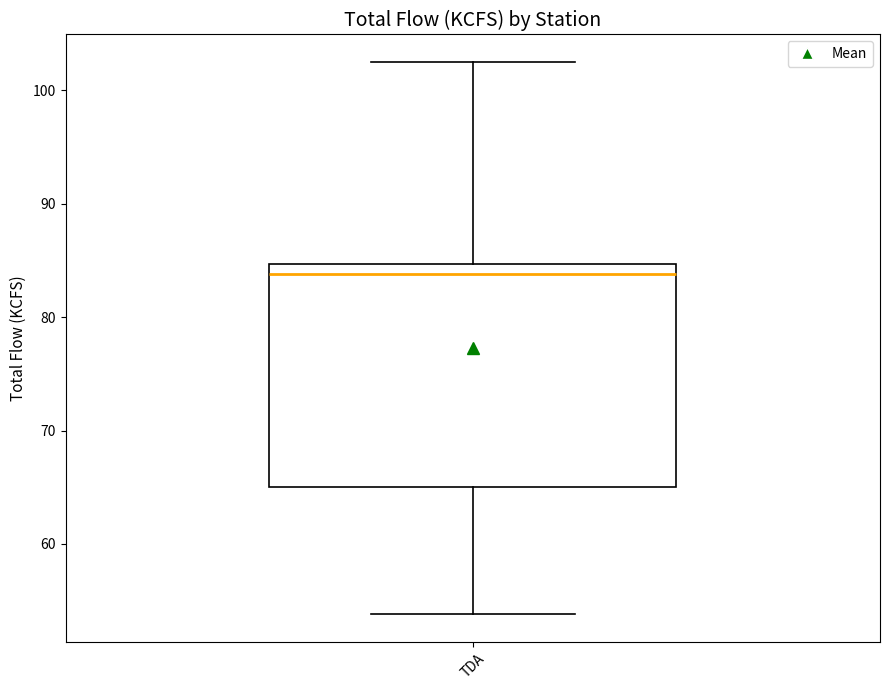

Read this box plot against the y-axis: the position of the median line, the range covered by the box, and the ends of both whiskers. The values are not printed on the chart, so give them approximately, as read against the axis.

median 84, box 65 to 85, whiskers 54 to 103